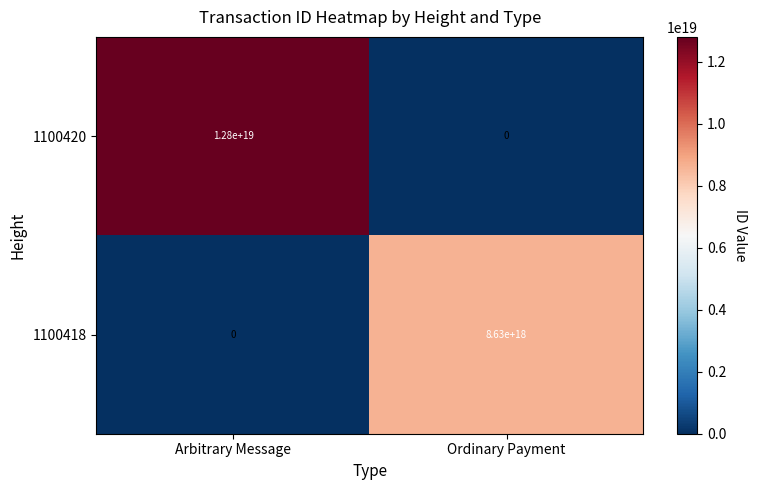

How many positive values does the 1100420 series have?

1